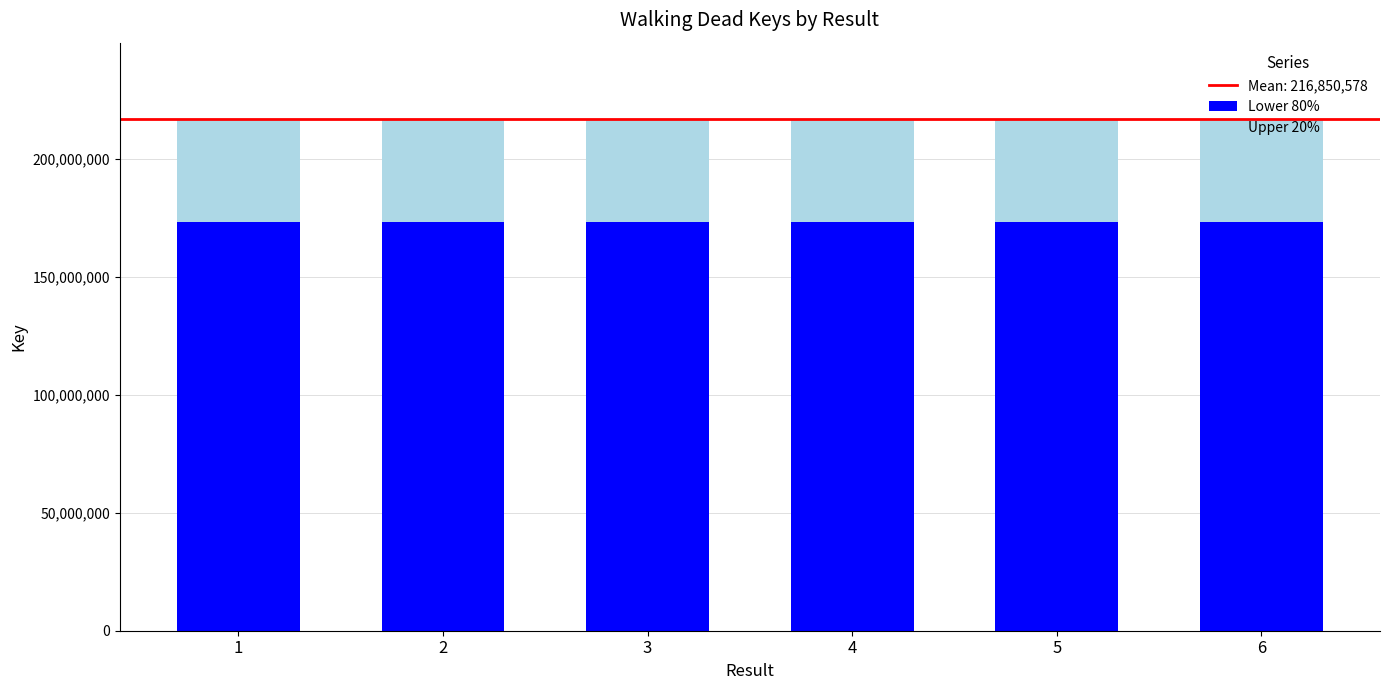

Is it true that Lower 80% equals 173508901.6 at 2?

True